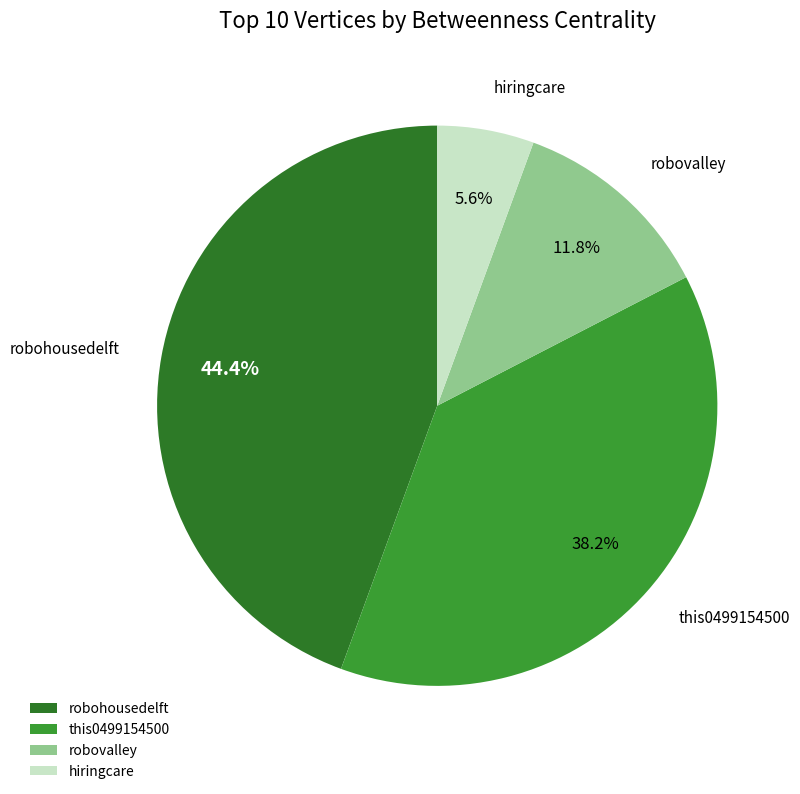

How many segments does this pie chart have?

4